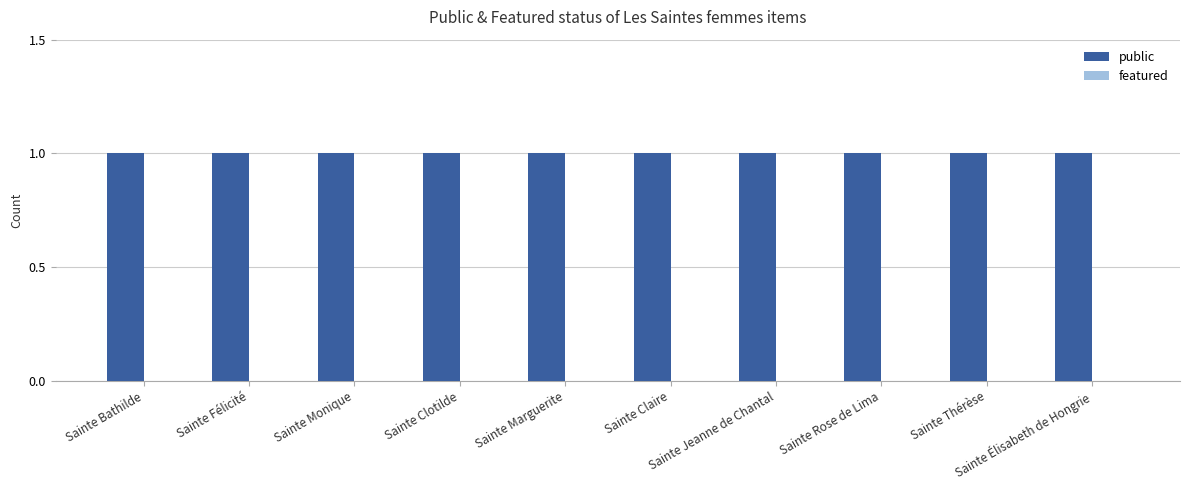

Rank the series by their maximum value, from lowest to highest.

featured, public